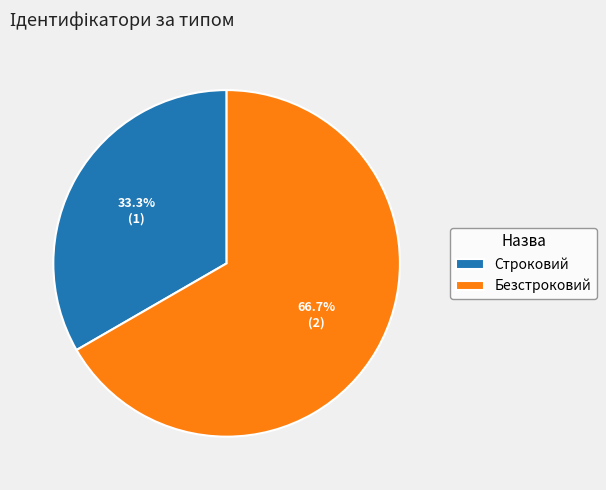

How many segments does this pie chart have?

2